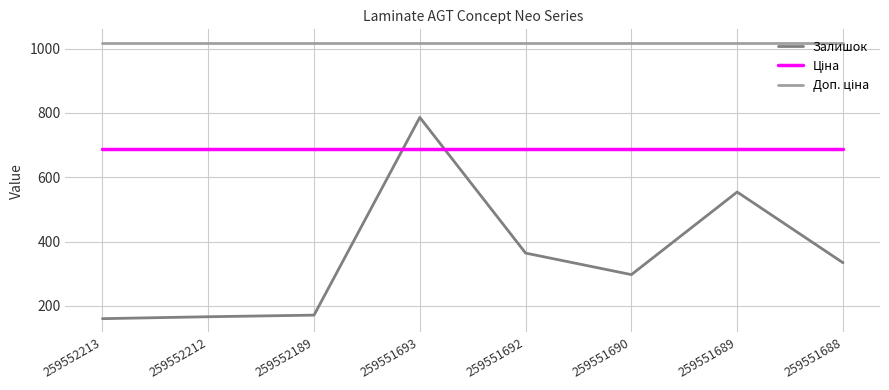

What is the spread (max minus min) of values at 259552213?

857.2